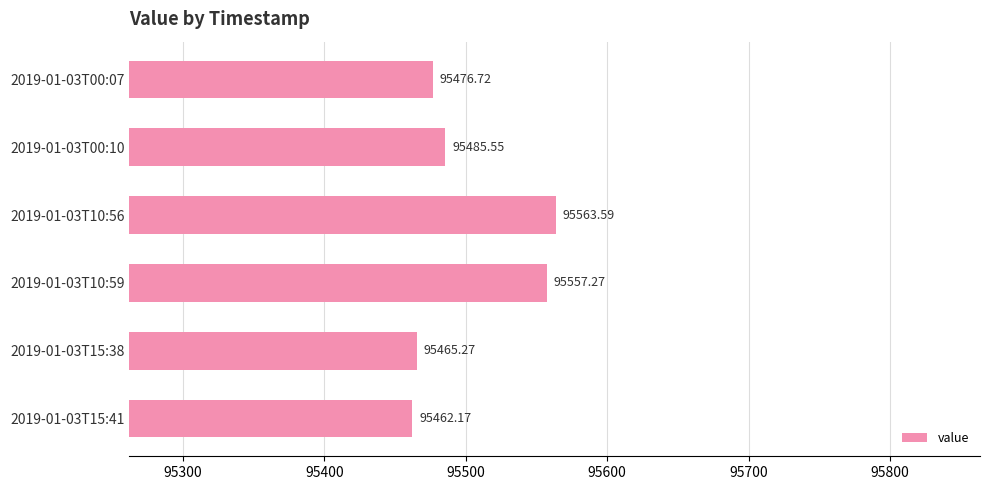

Which category has the lowest value across all series?

2019-01-03T15:41